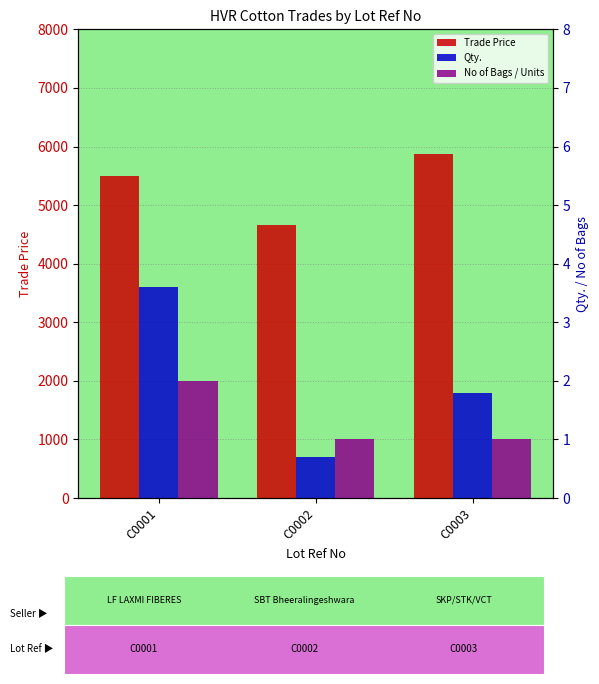

Which series has the largest range (max minus min)?

Trade Price